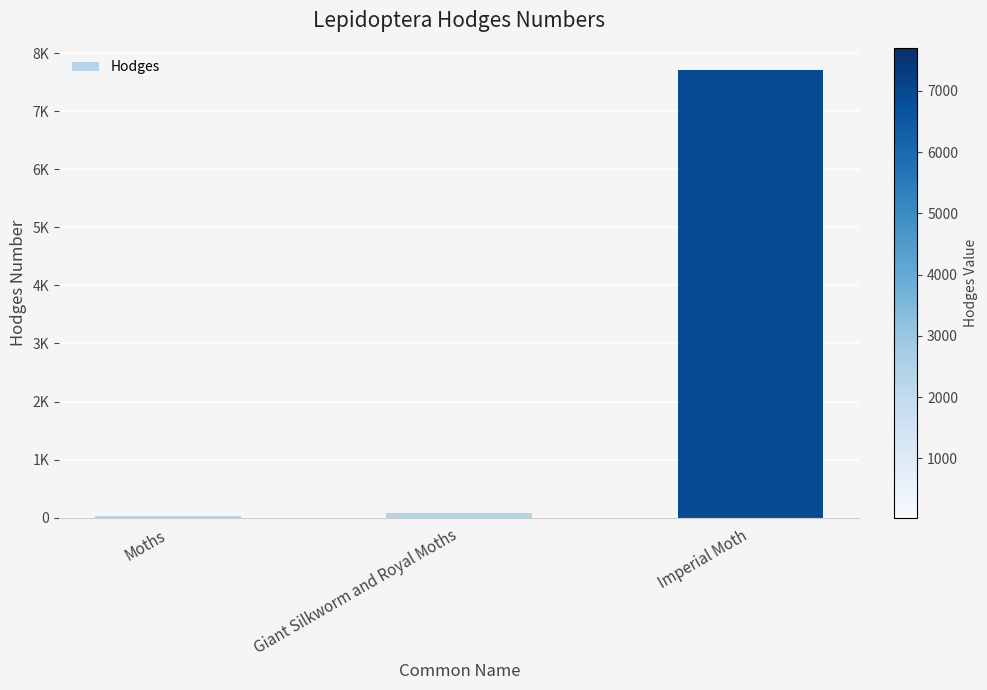

Rank the categories by value from lowest to highest.

Moths, Giant Silkworm and Royal Moths, Imperial Moth